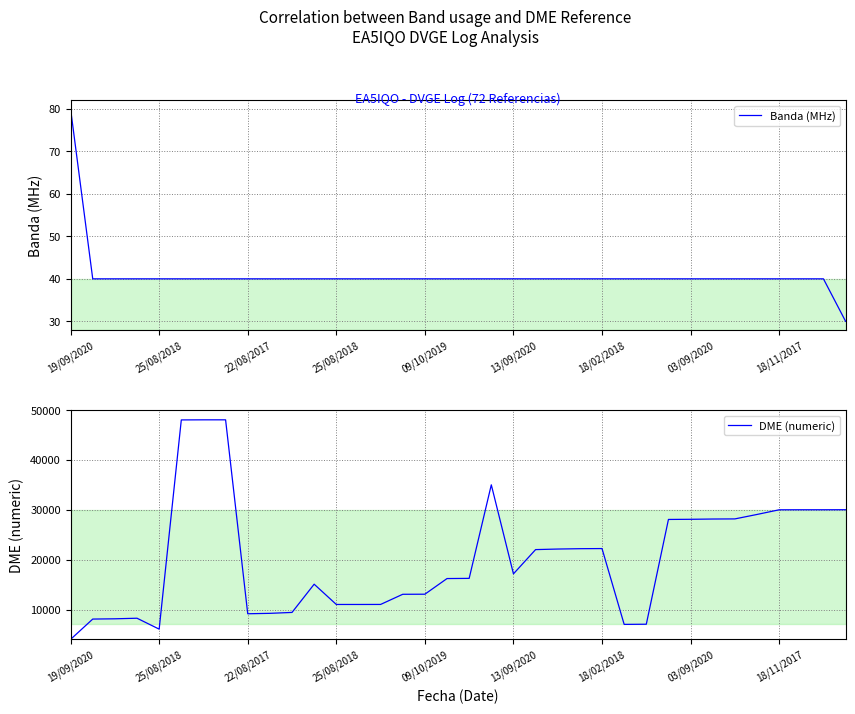

How many categories are shown in the chart?

36